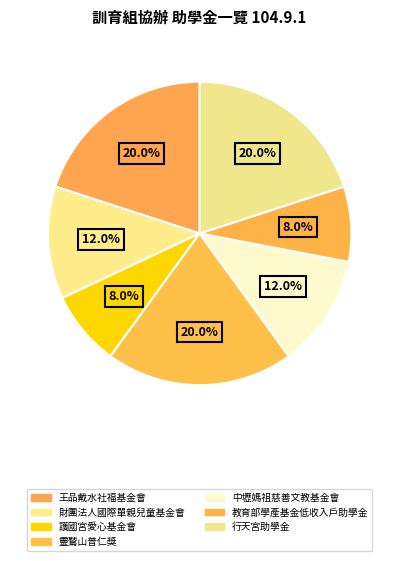

What is the largest slice in the pie chart?

王品戴水社福基金會